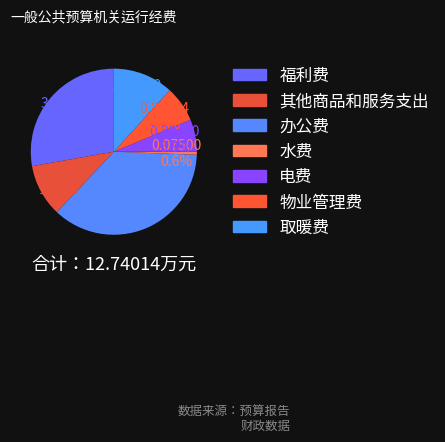

What percentage is the 其他商品和服务支出 slice, to the nearest percent?

10%